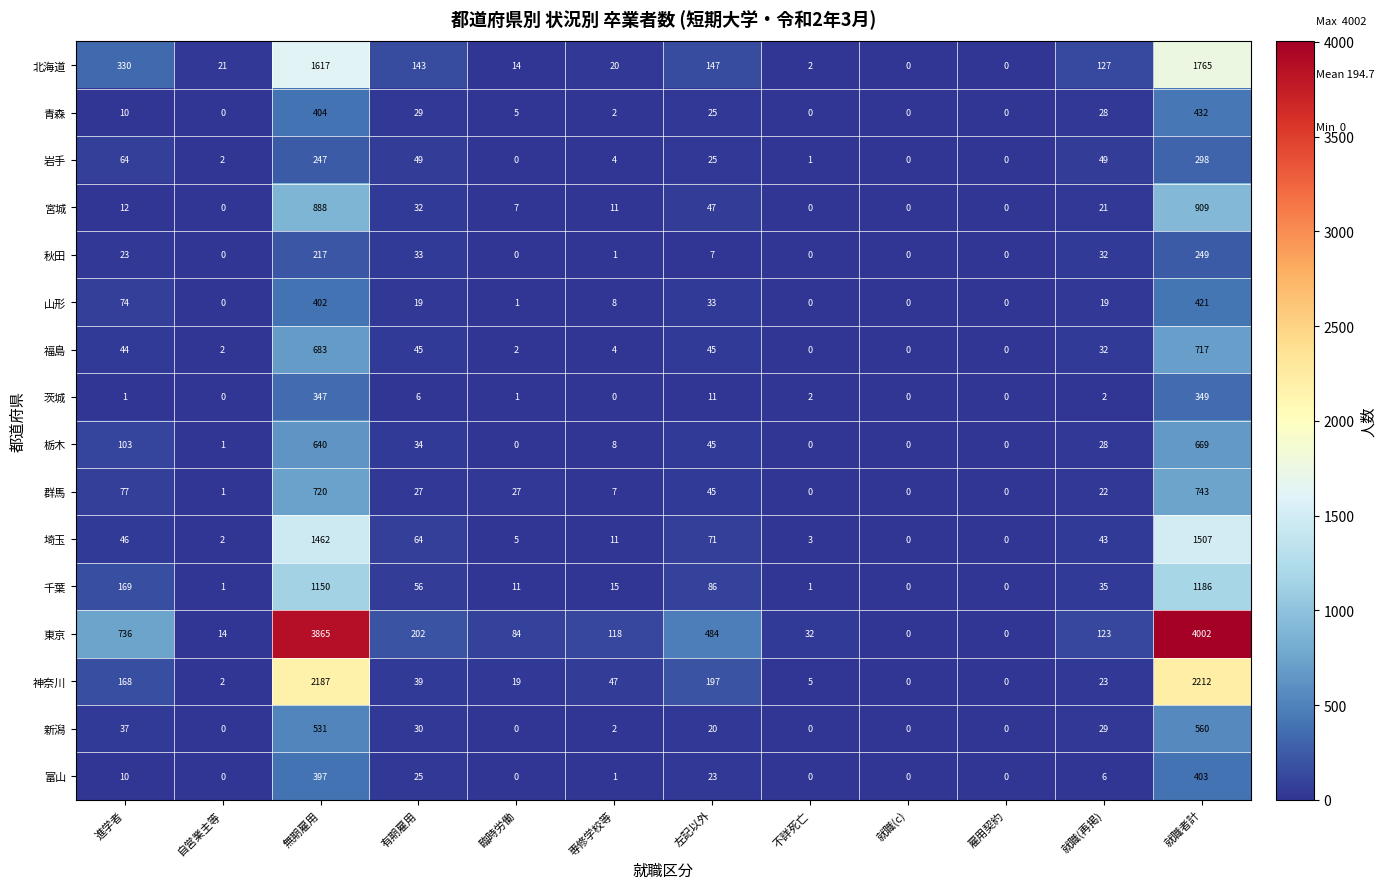

How many data points does each series have?

12